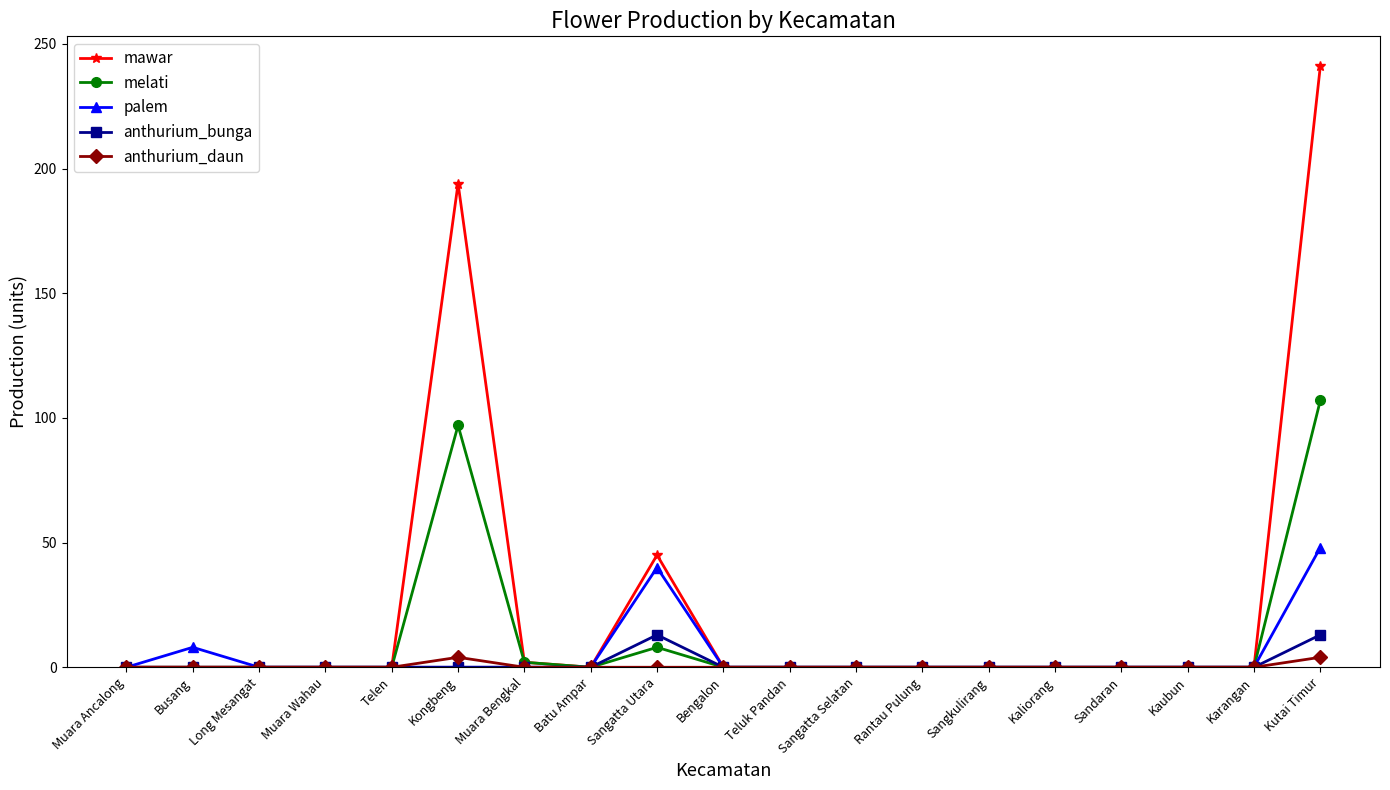

At which category is the sum across all series the highest?

Kutai Timur